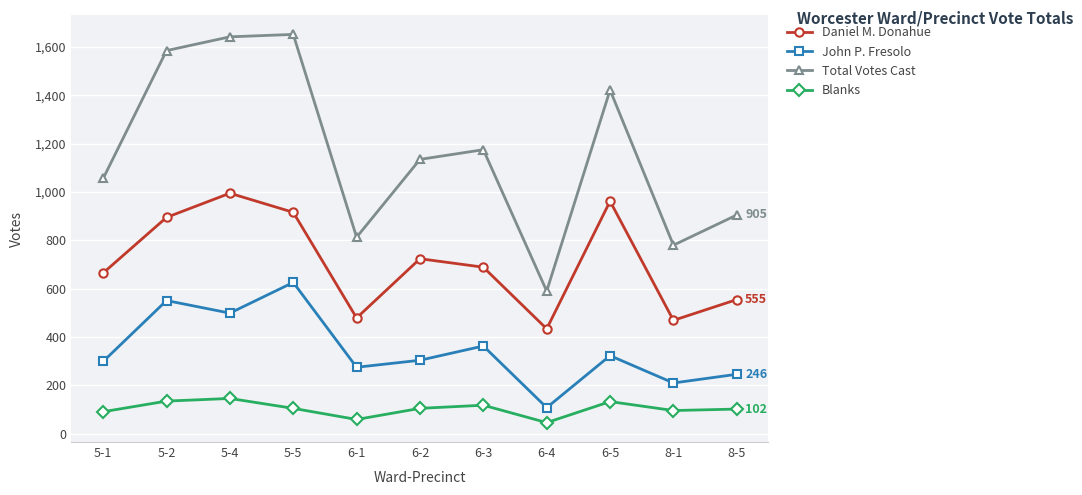

Rank the series at 5-5 from lowest to highest value.

Blanks, John P. Fresolo, Daniel M. Donahue, Total Votes Cast